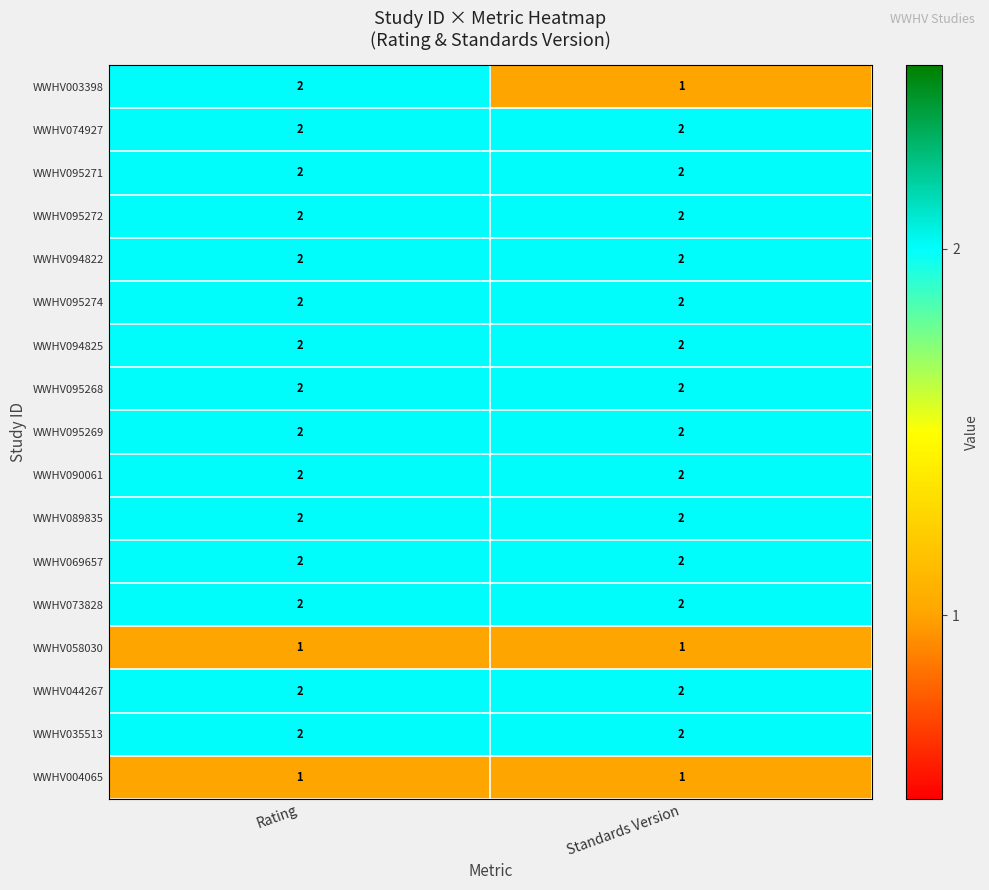

What is the spread (max minus min) of values at Standards Version?

1